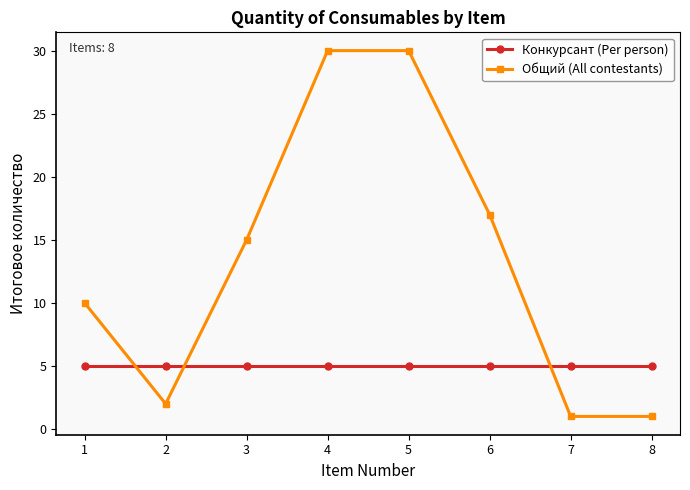

At how many categories does at least one series exceed 22?

2